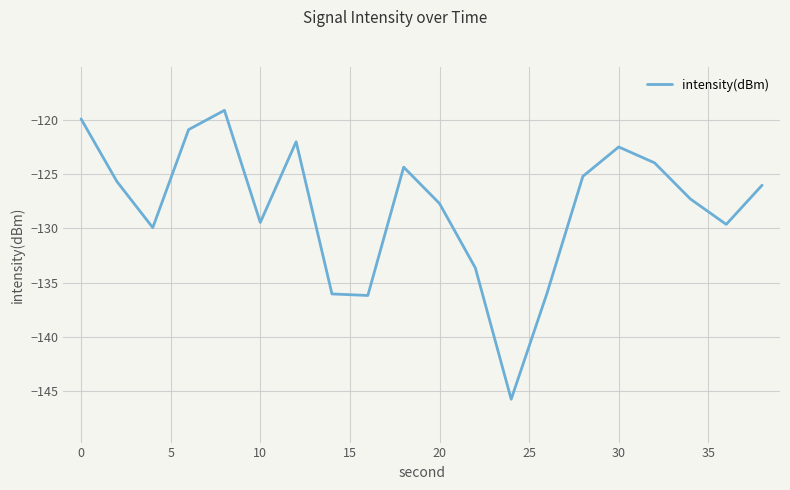

What is the maximum value shown in the chart?

-119.1